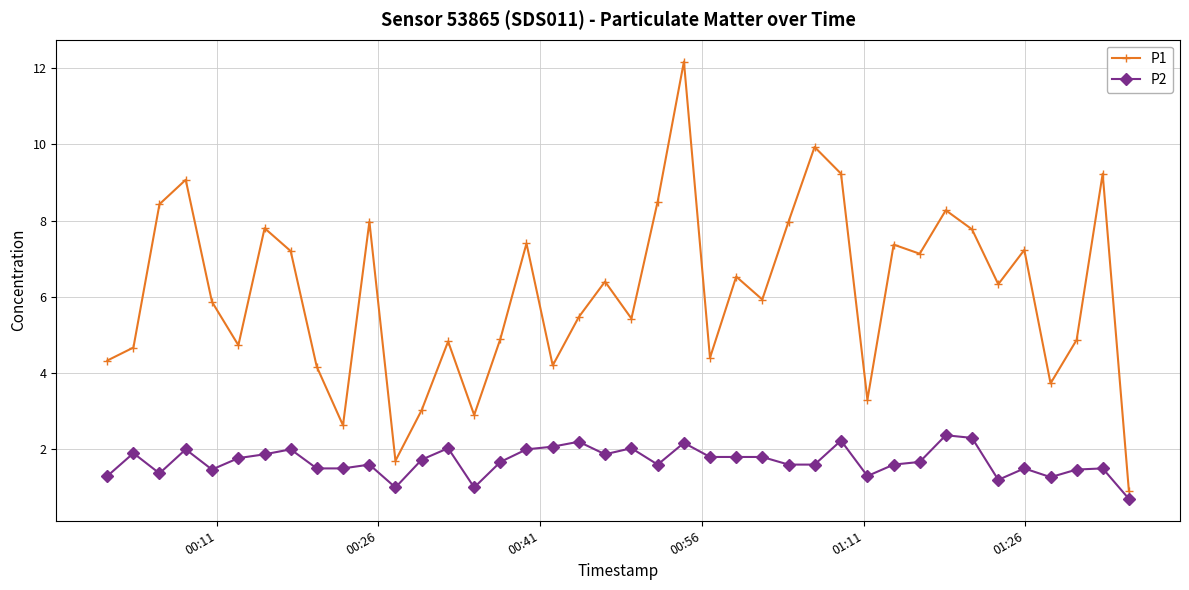

Rank the series by their maximum value, from highest to lowest.

P1, P2